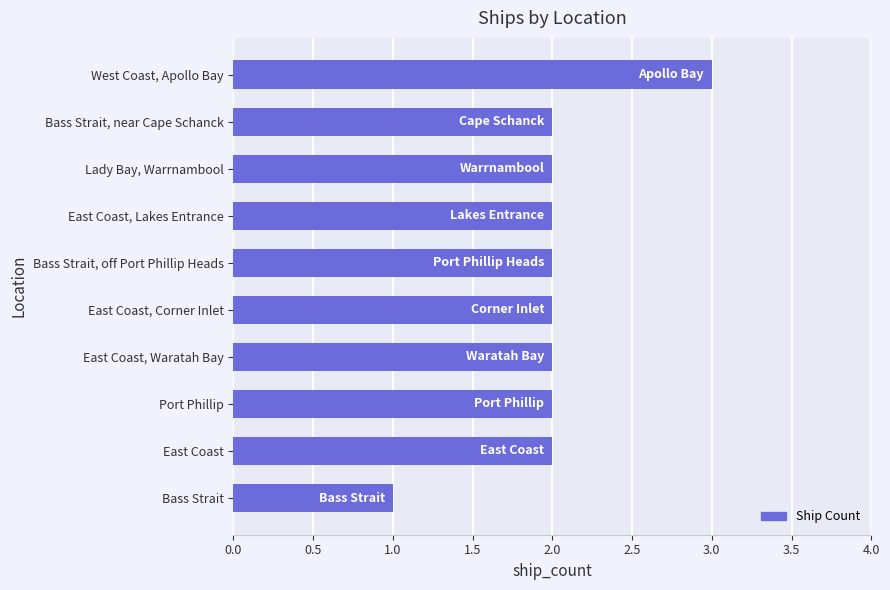

How many data points does each series have?

10